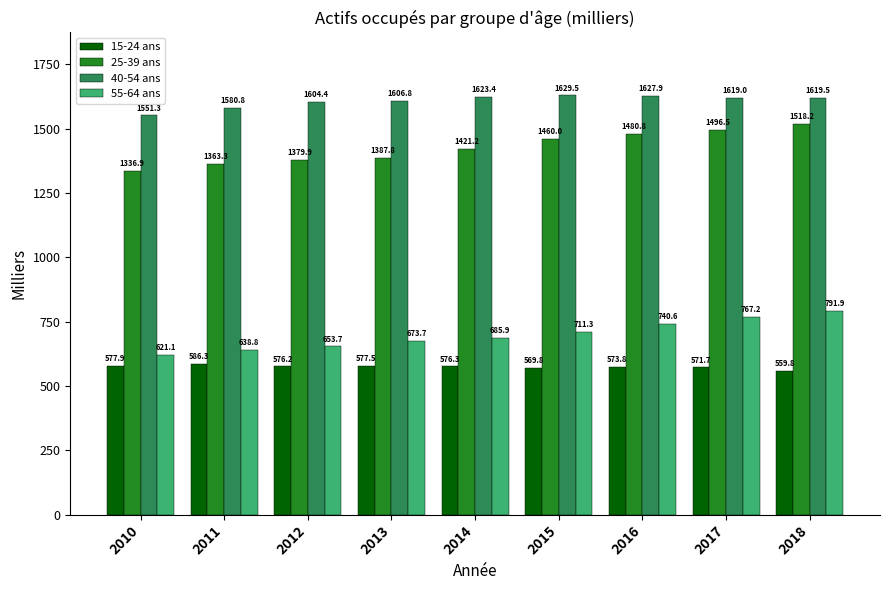

What is the smallest value displayed?

559.8